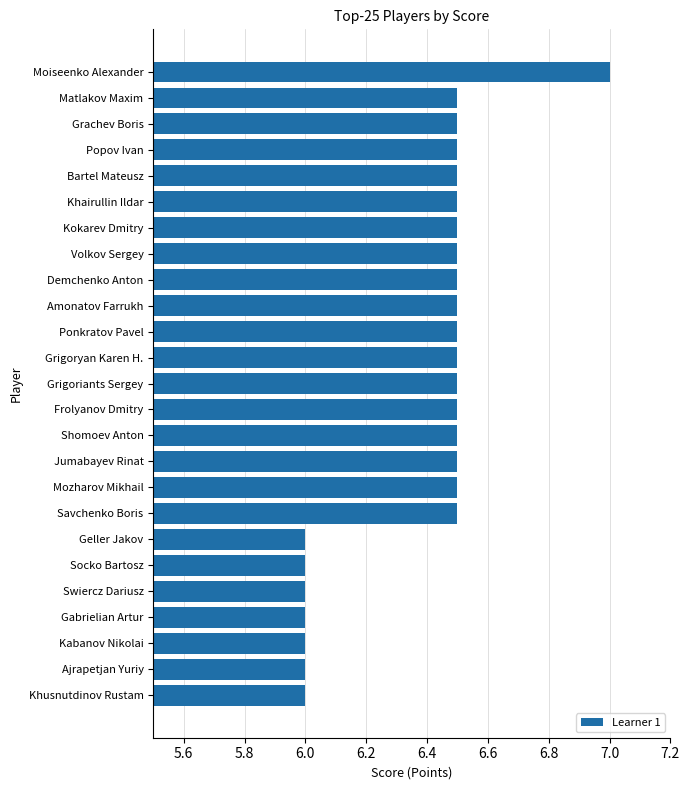

Between Popov Ivan and Kabanov Nikolai, which is larger?

Popov Ivan